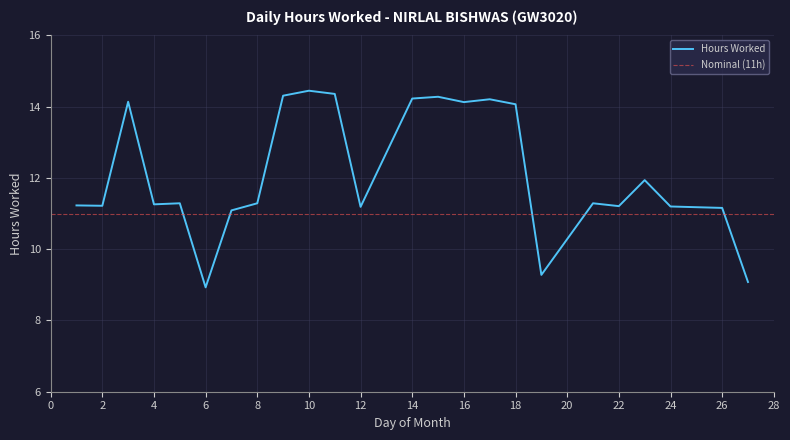

Which label corresponds to the smallest value in the chart?

6